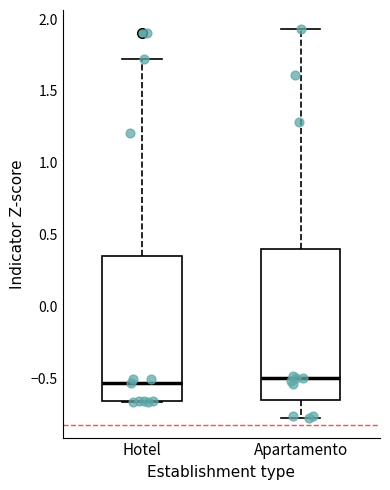

Where does the lower whisker of the box for Apartamento end on the y-axis? The values are not printed on the chart, so give them approximately, as read against the axis.

-0.80